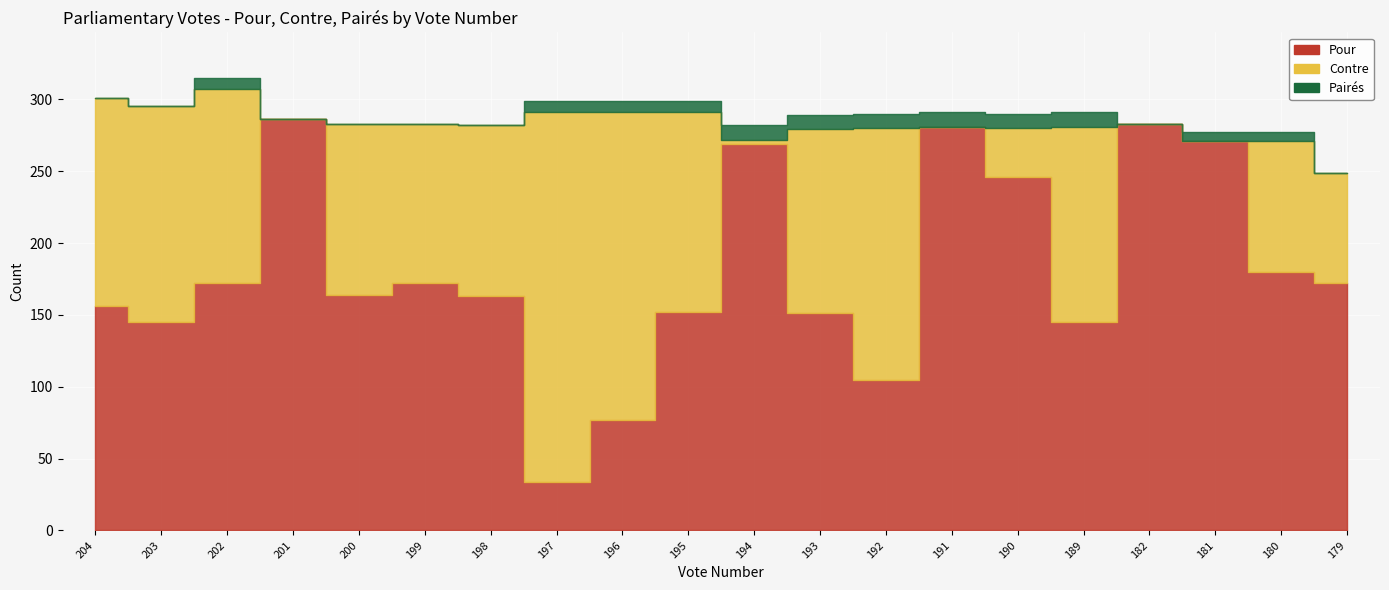

Which series has the largest total across all categories?

Pour